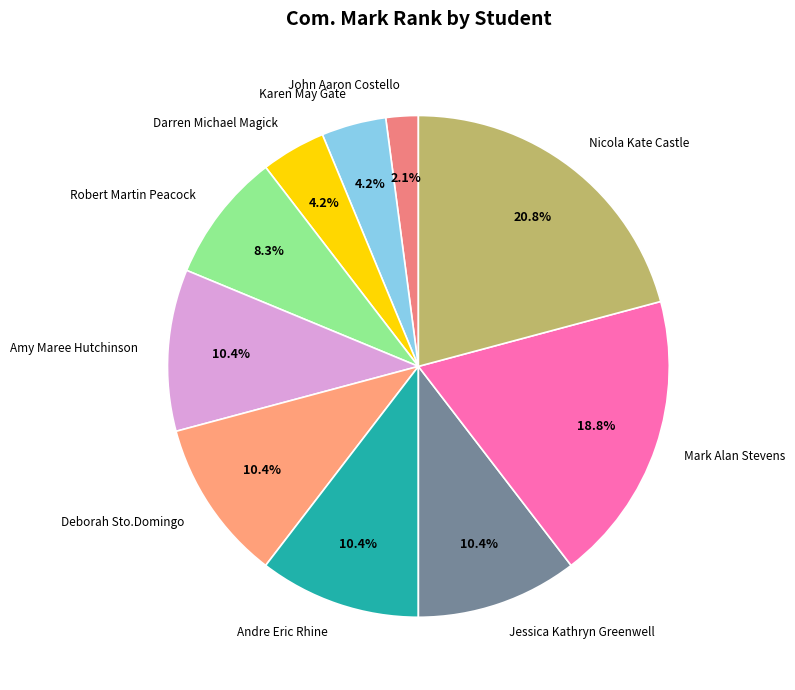

Which category has the biggest portion of the pie?

Nicola Kate Castle